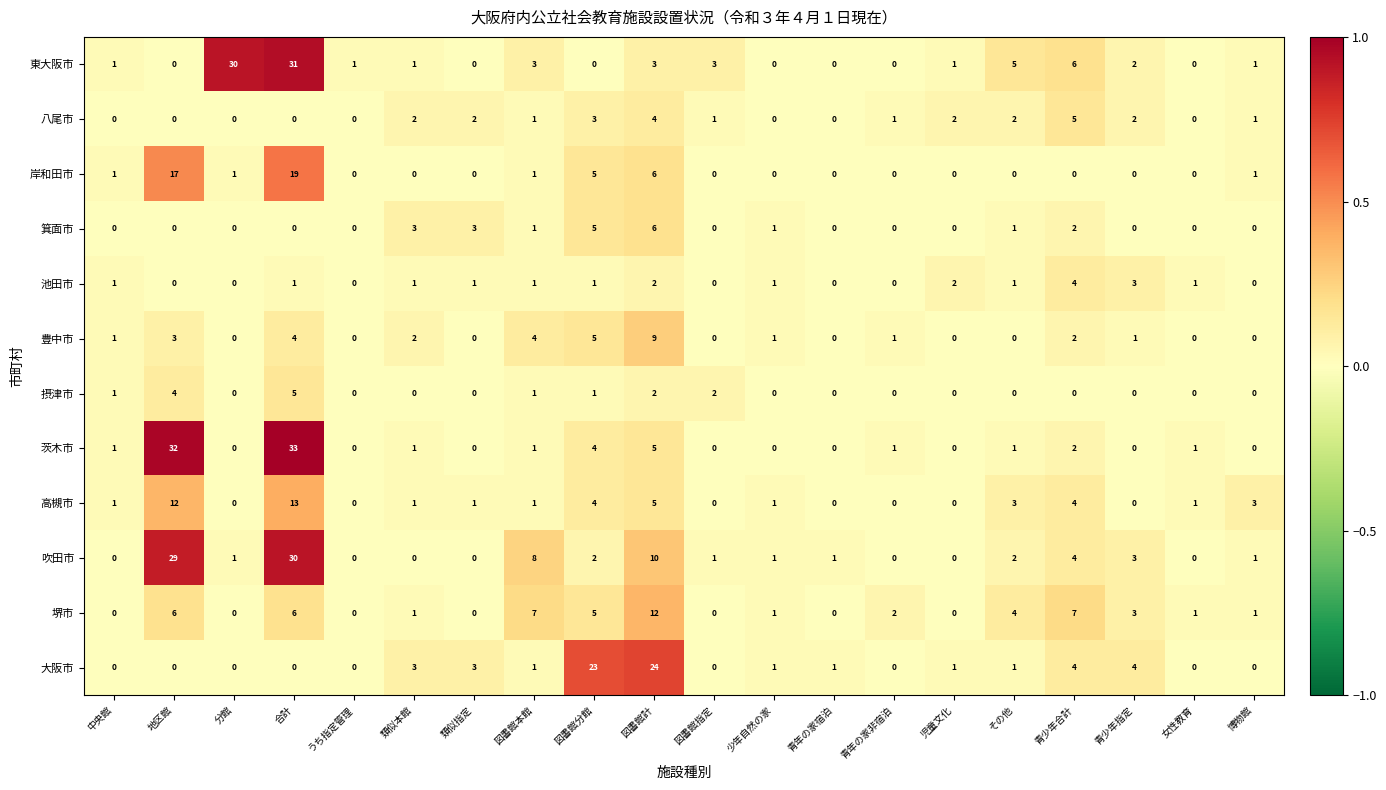

The 堺市 series shows -4 at 中央館. True or false?

False